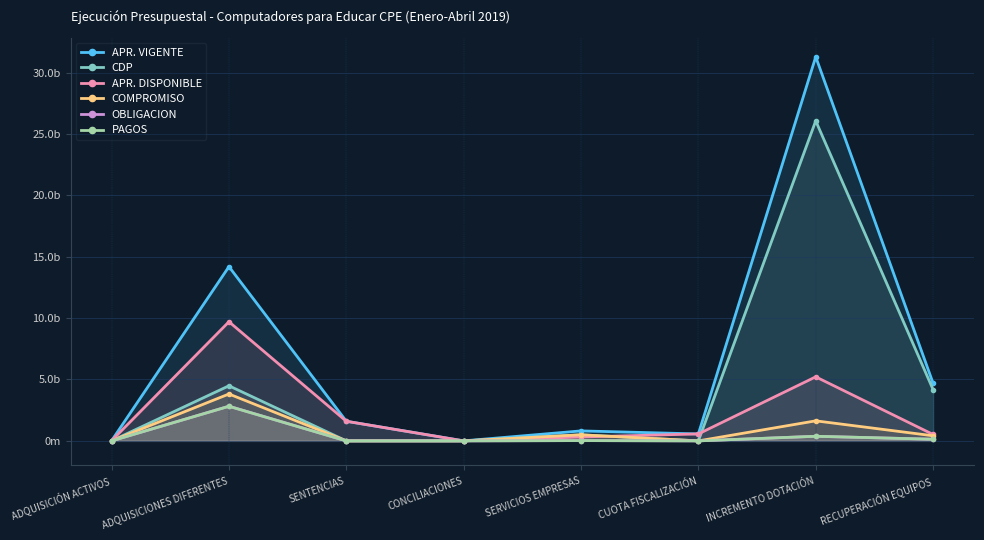

What are all the series names shown in the legend?

APR. VIGENTE, CDP, APR. DISPONIBLE, COMPROMISO, OBLIGACION, PAGOS